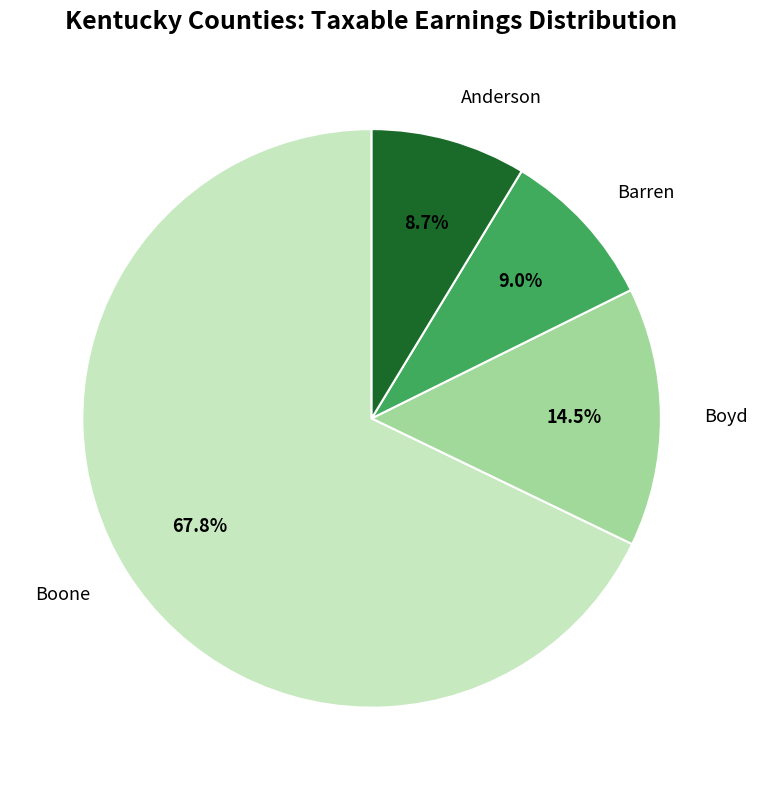

Which slice represents more than half of the pie?

Boone